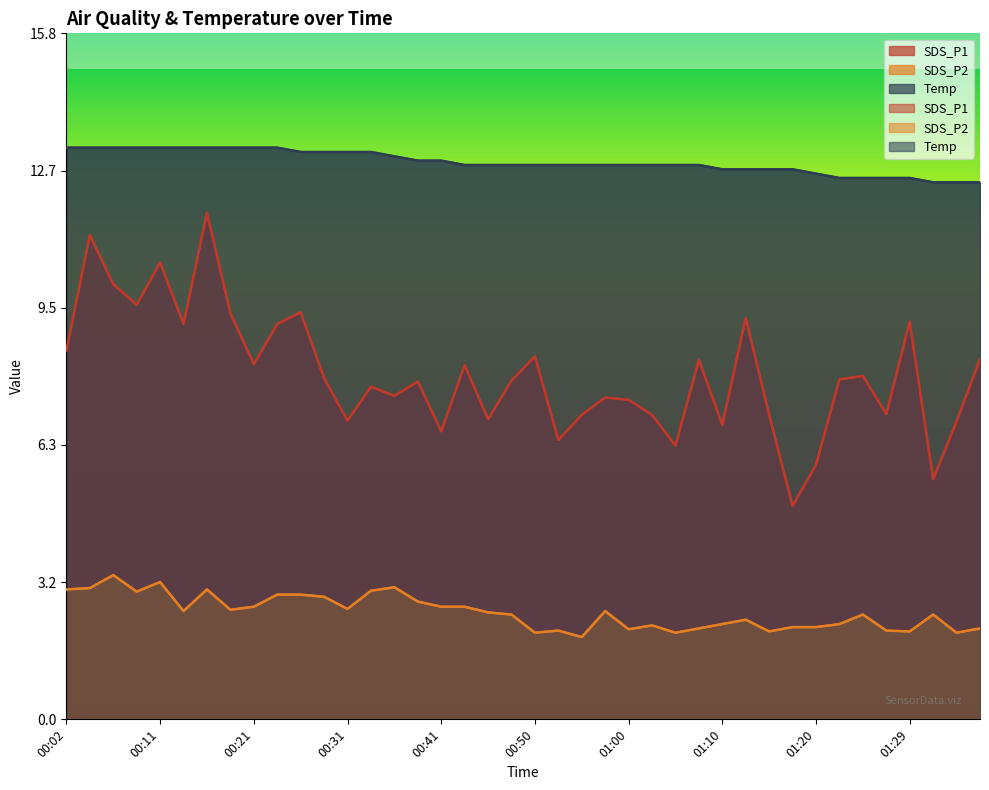

True or false: SDS_P2 and SDS_P1 intersect in this chart.

False